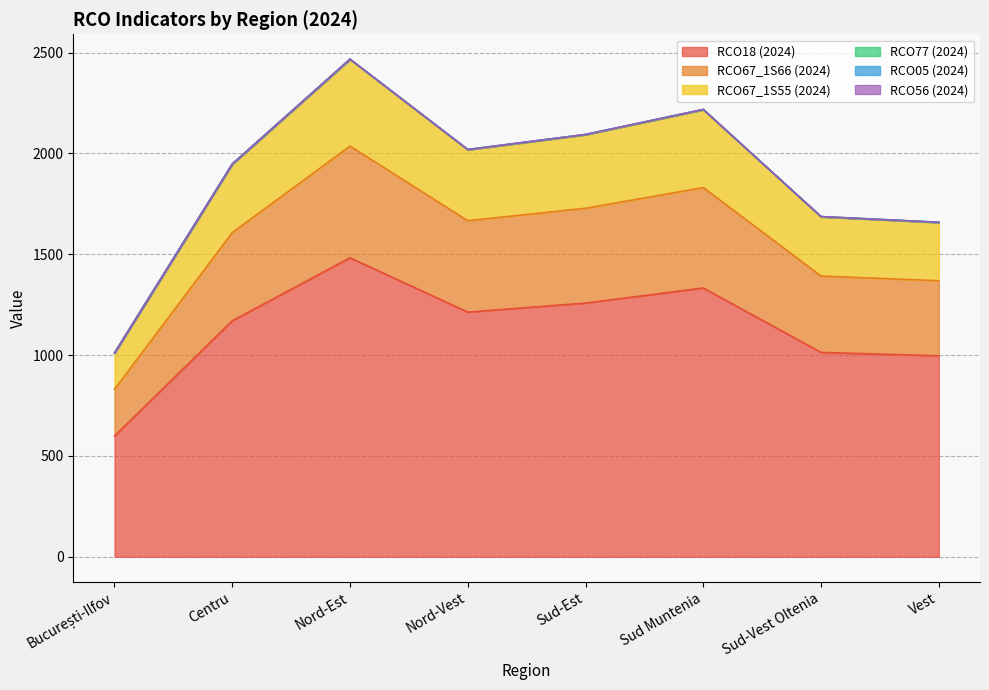

Does the chart display data point markers on the line(s)?

No